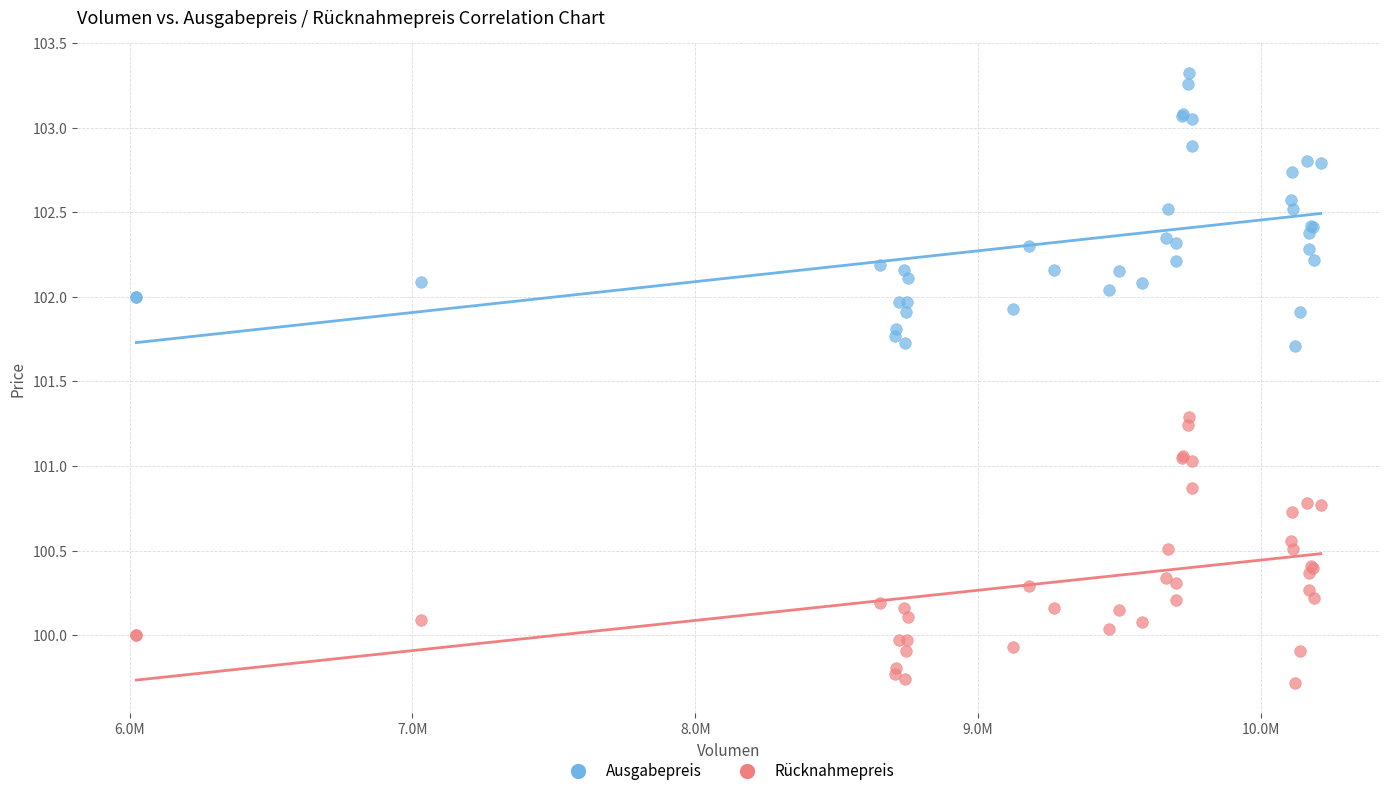

Which series contains the lowest Y value?

Rücknahmepreis